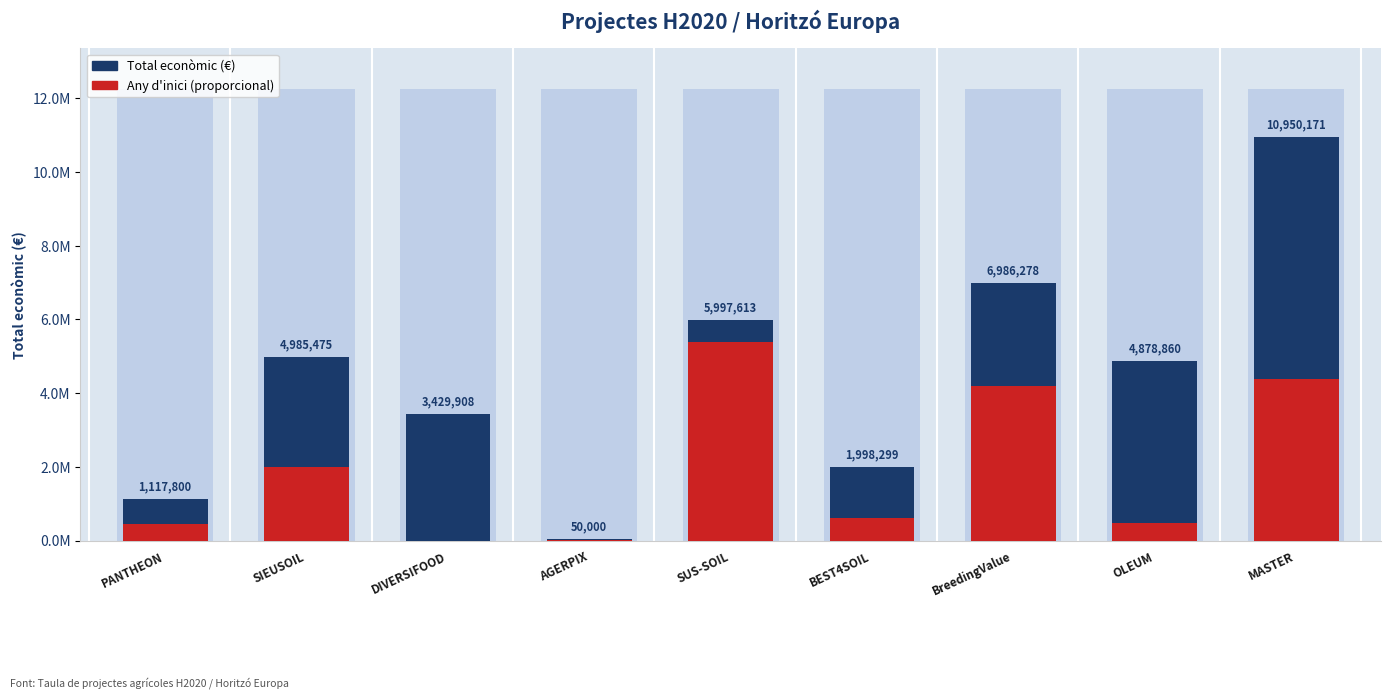

How many series are shown in this chart?

2